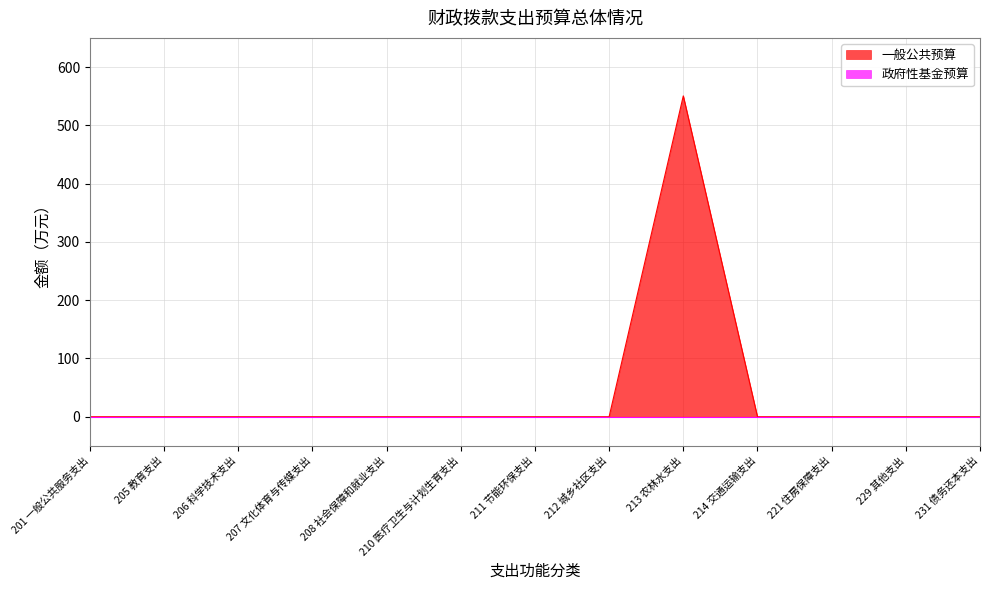

List the labels in order of value, smallest first.

201 一般公共服务支出, 205 教育支出, 206 科学技术支出, 207 文化体育与传媒支出, 208 社会保障和就业支出, 210 医疗卫生与计划生育支出, 211 节能环保支出, 212 城乡社区支出, 214 交通运输支出, 221 住房保障支出, 229 其他支出, 231 债务还本支出, 213 农林水支出